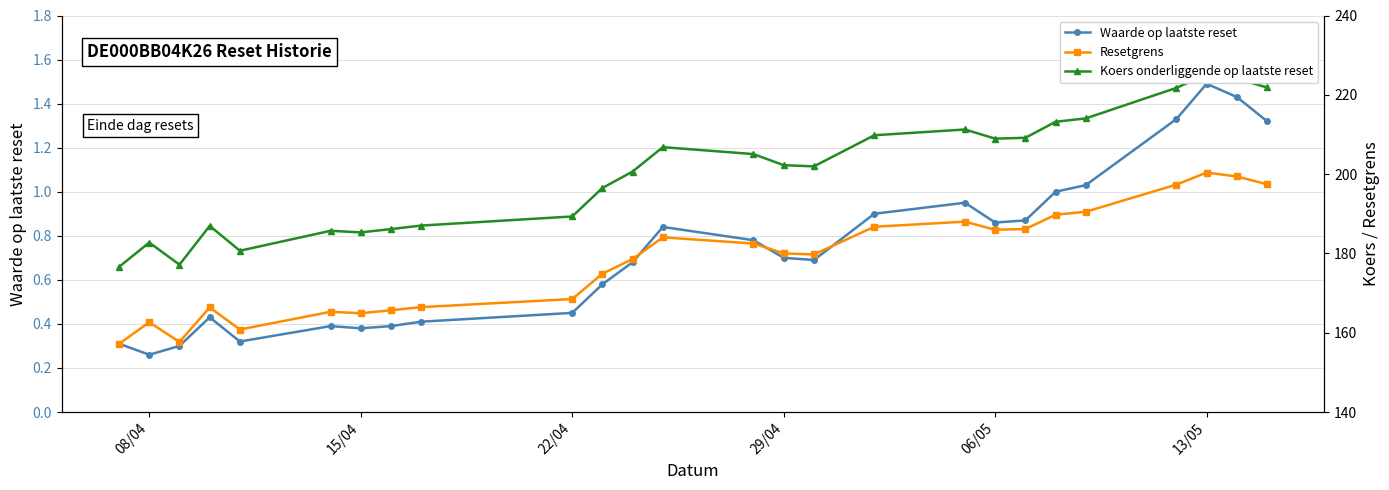

True or false: Resetgrens has more than 1 interior local peaks.

True